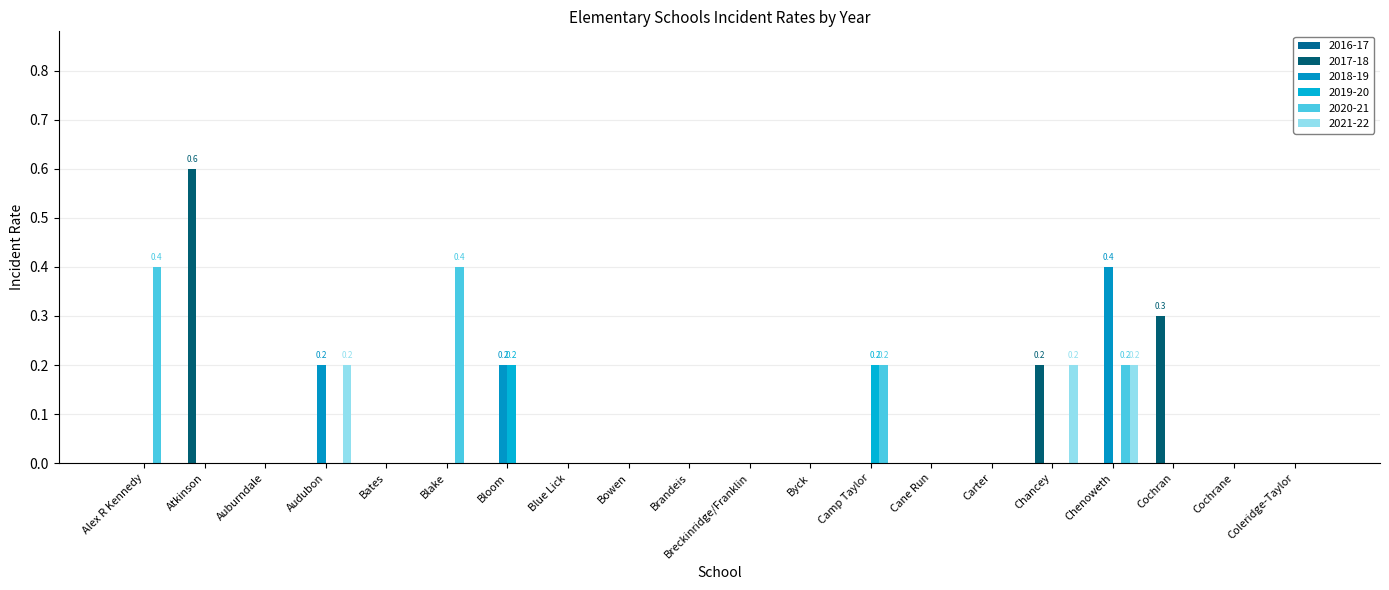

Rank the series at Byck from highest to lowest value.

2017-18, 2018-19, 2019-20, 2020-21, 2021-22